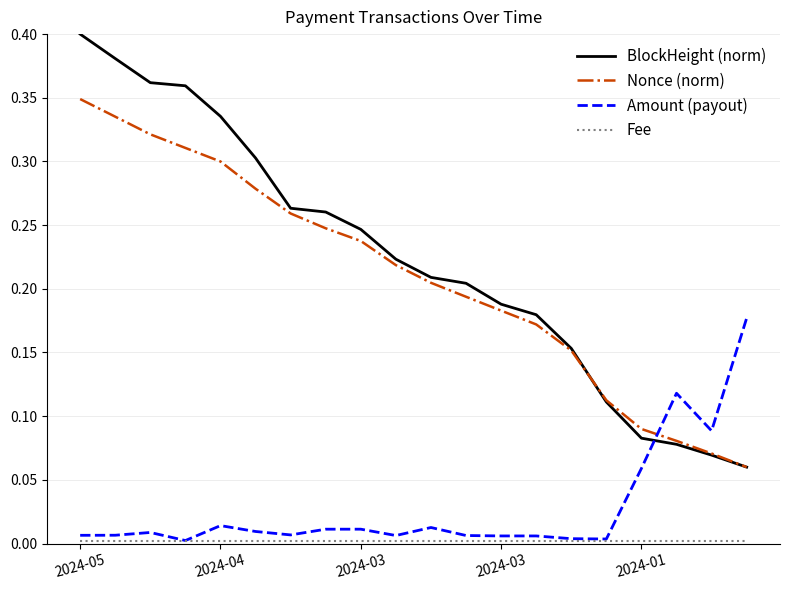

True or false: Amount (payout) and BlockHeight (norm) cross at least once.

True